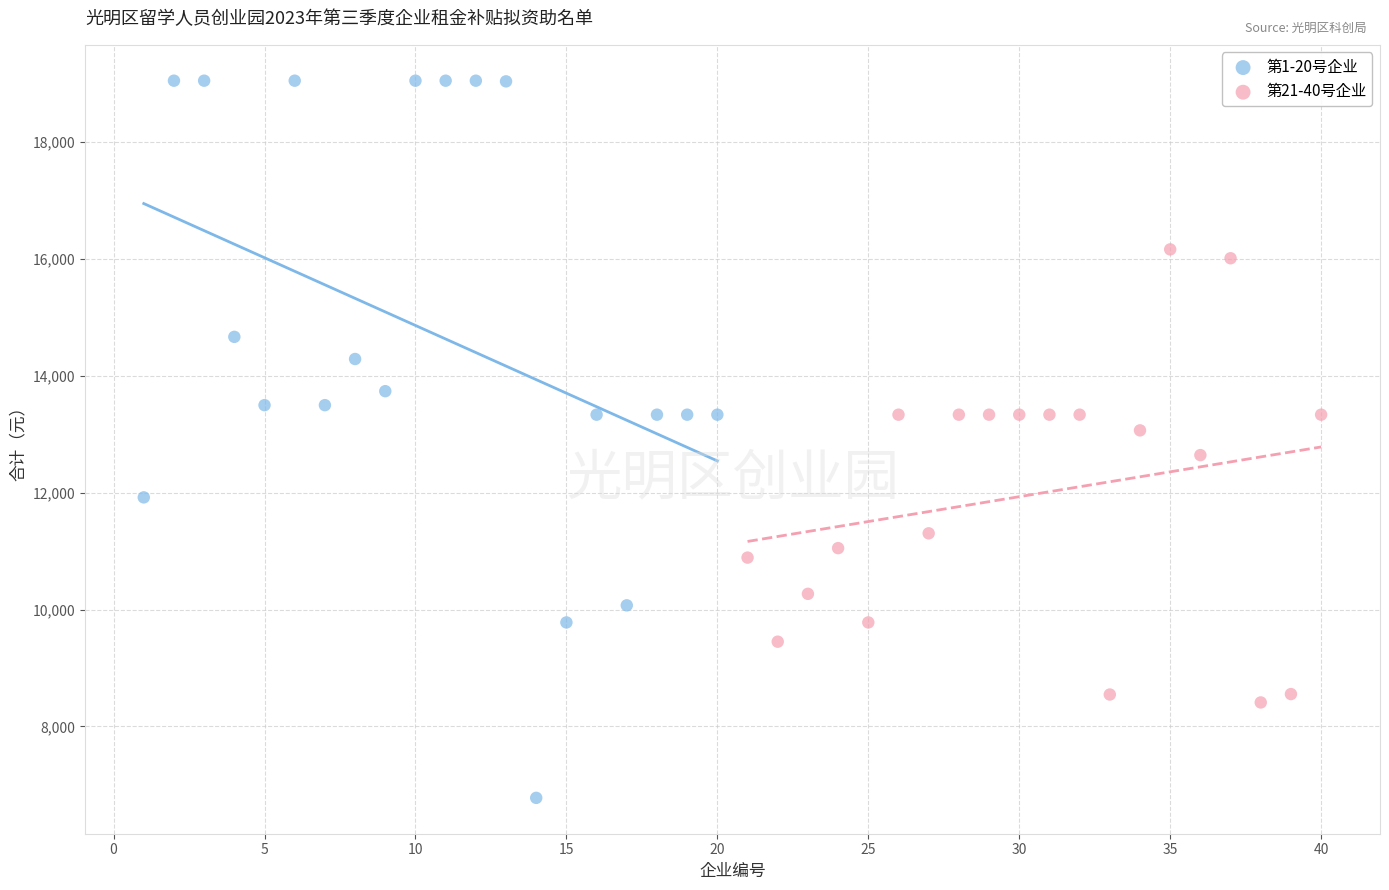

Which series has the largest Y range (max minus min)?

第1-20号企业